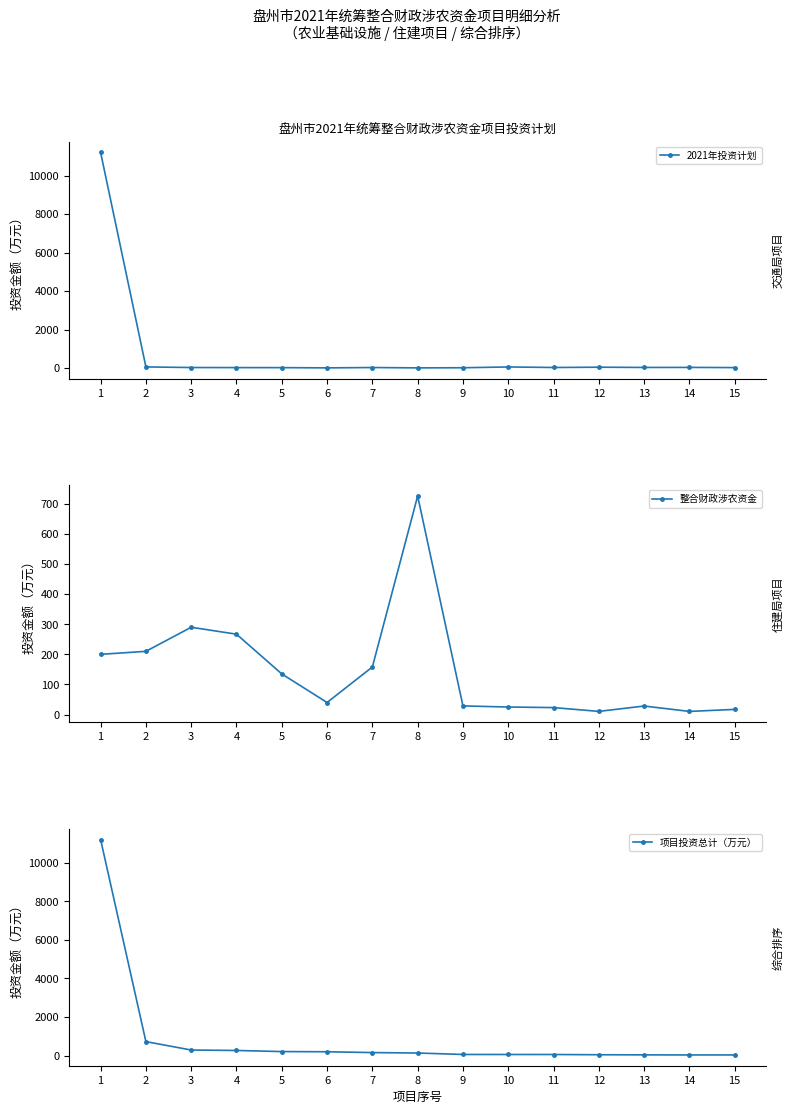

How many lines are shown in the chart?

3